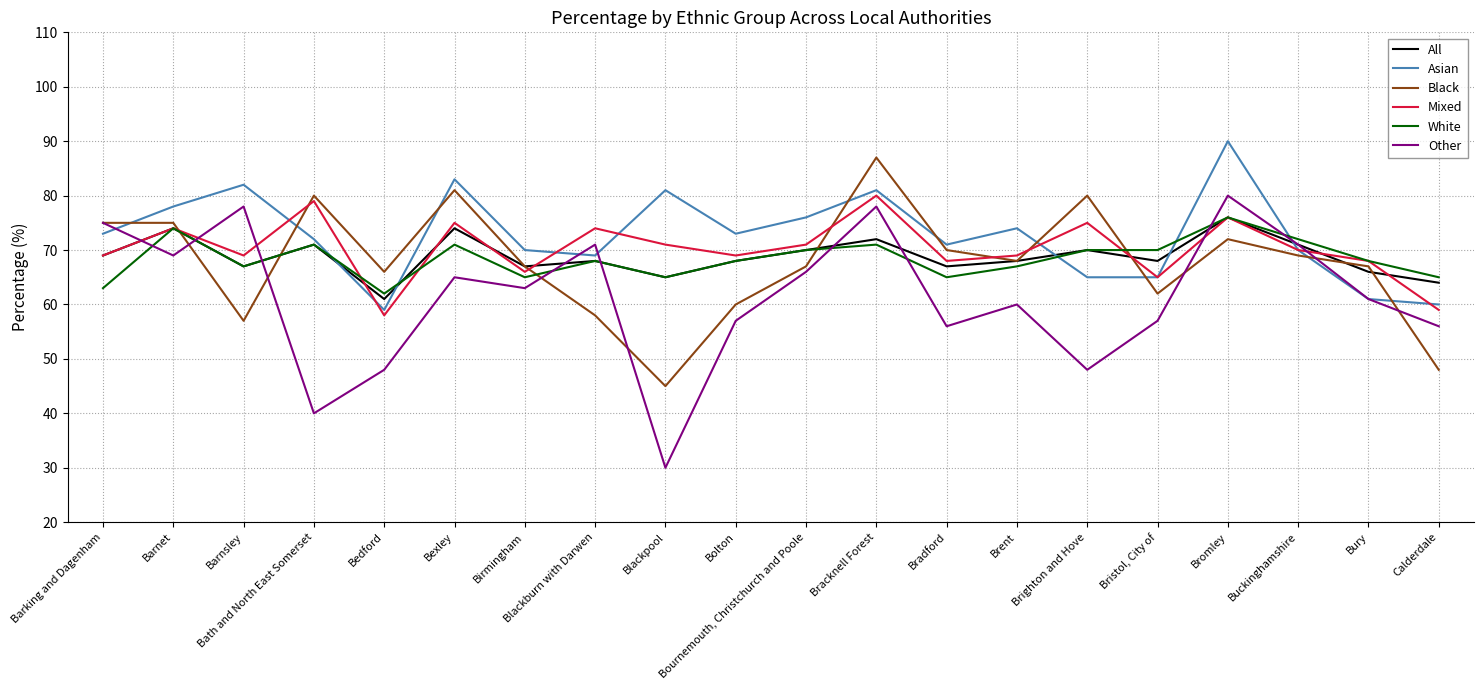

What is the total value across all series at Barking and Dagenham?

424